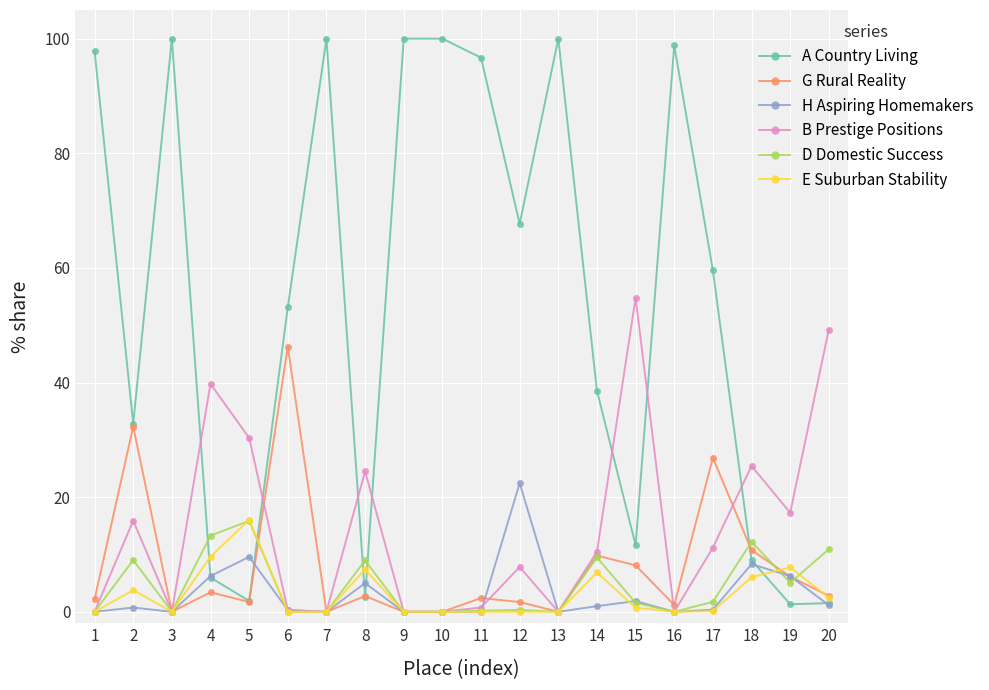

Is the value of A Country Living at 8 greater than the value of D Domestic Success at 8?

No